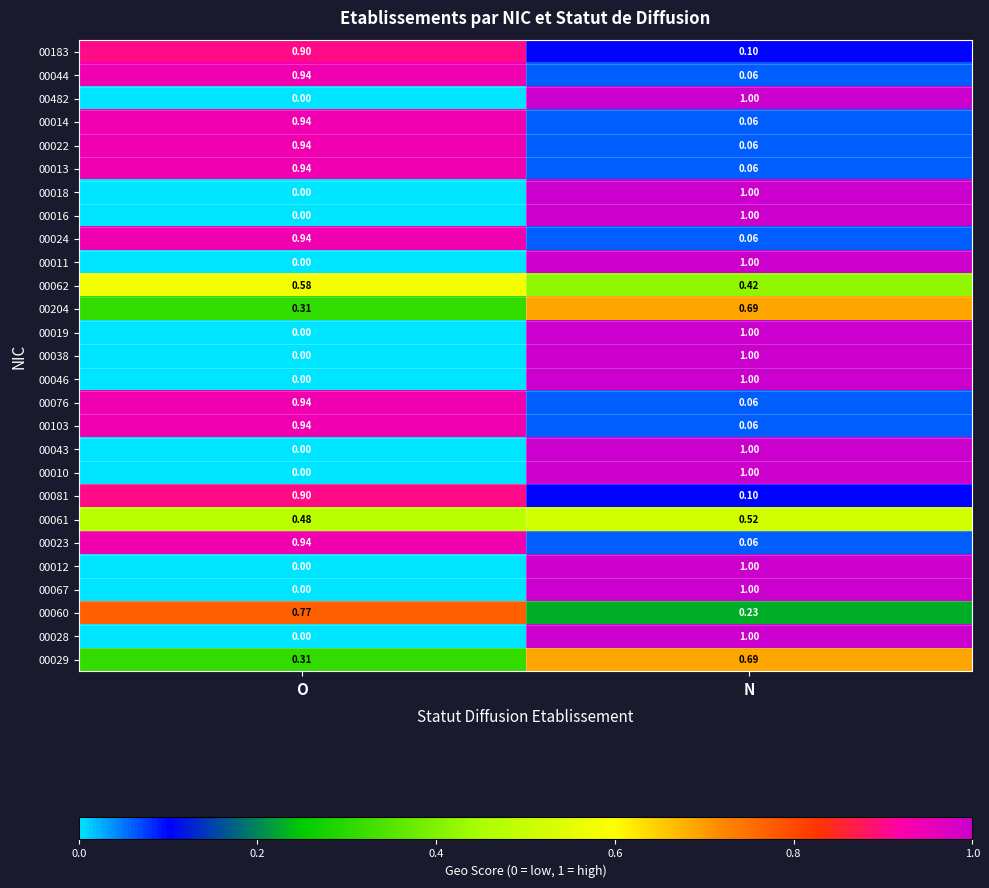

Where is 00010 nearest to the value 0?

O